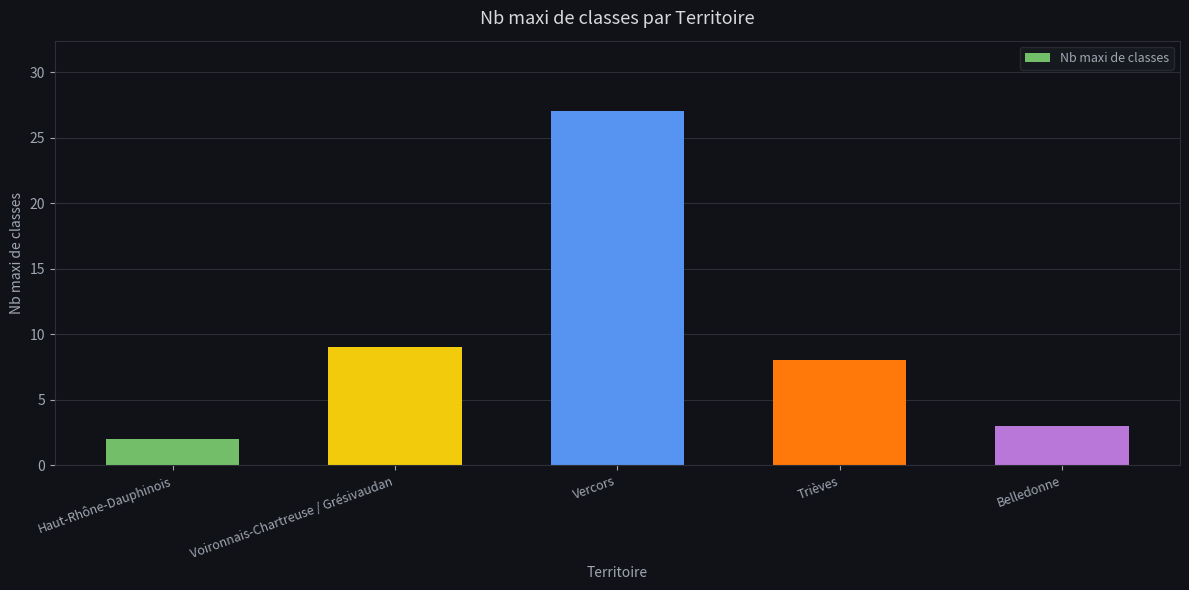

How many bars are there in total?

5